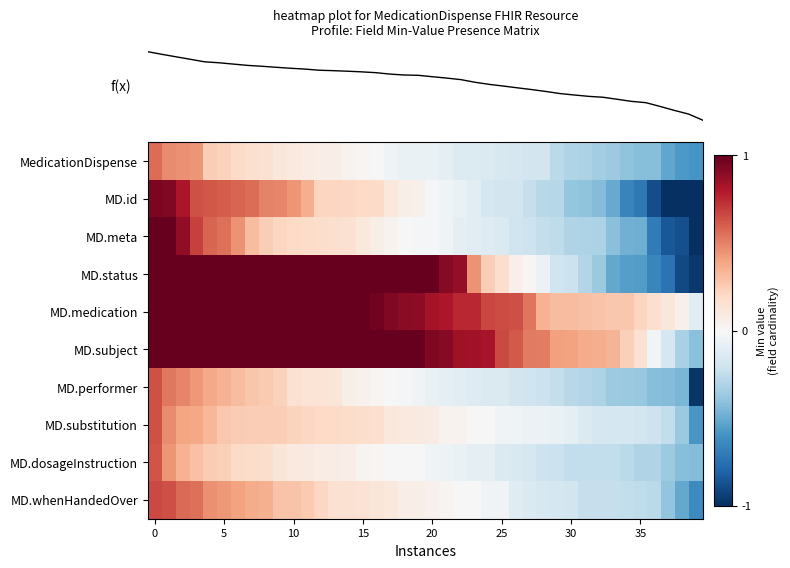

Count the number of data series in this chart.

10